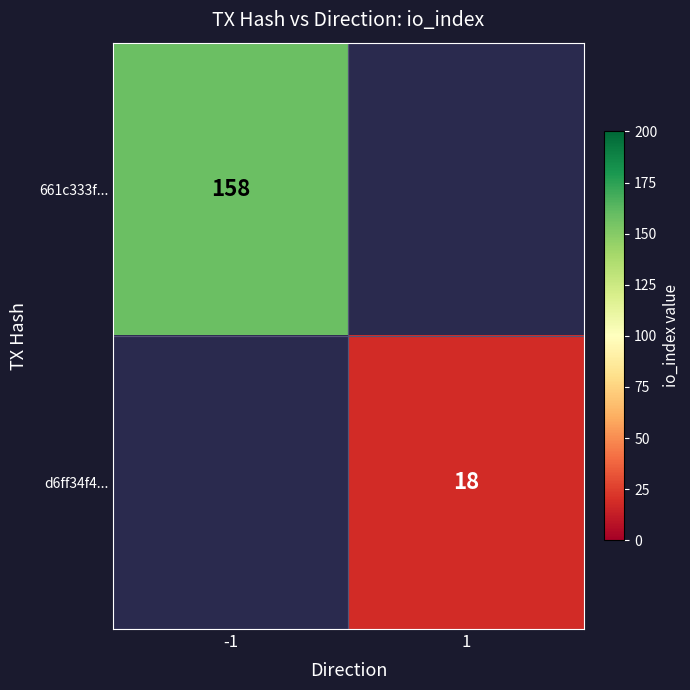

Is it true that 661c333f... equals 87 at -1?

False